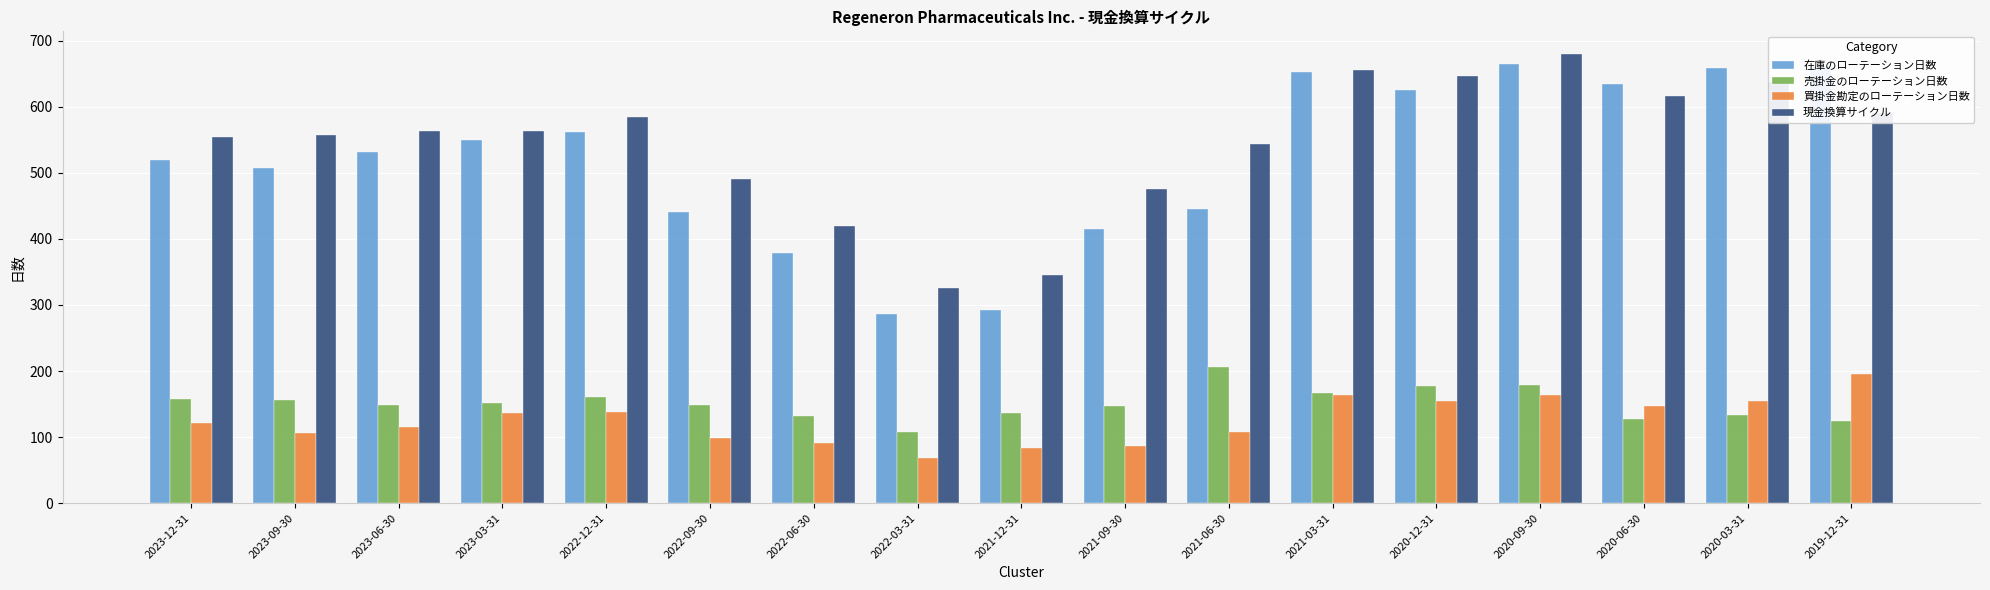

Does the chart contain stacked bars?

No